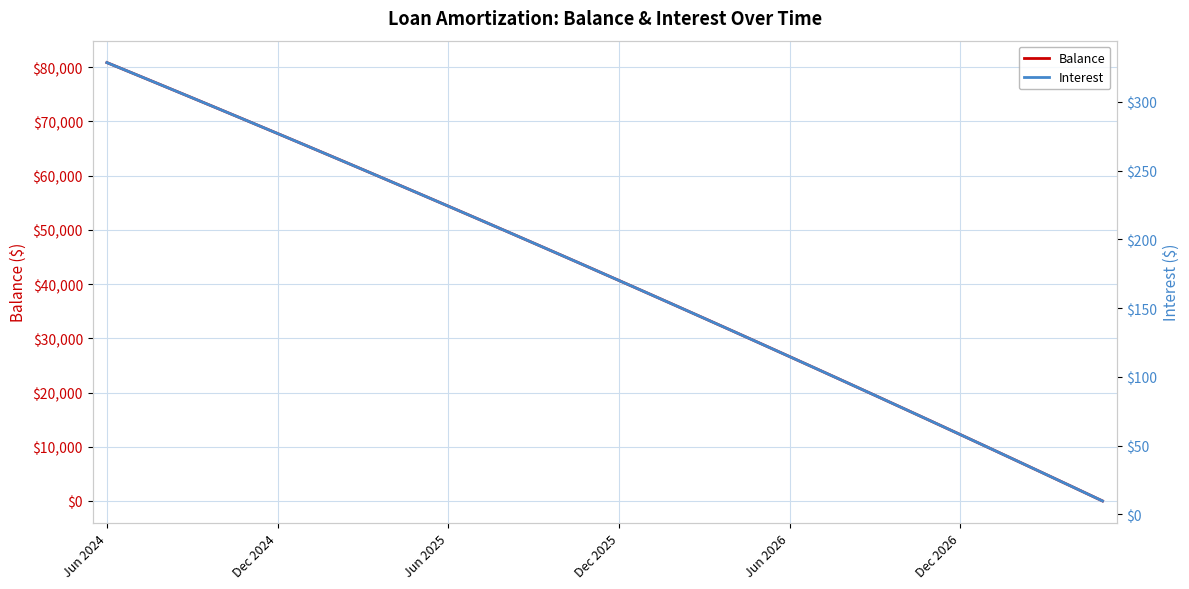

List the series in order of their peak value, highest first.

Balance, Interest